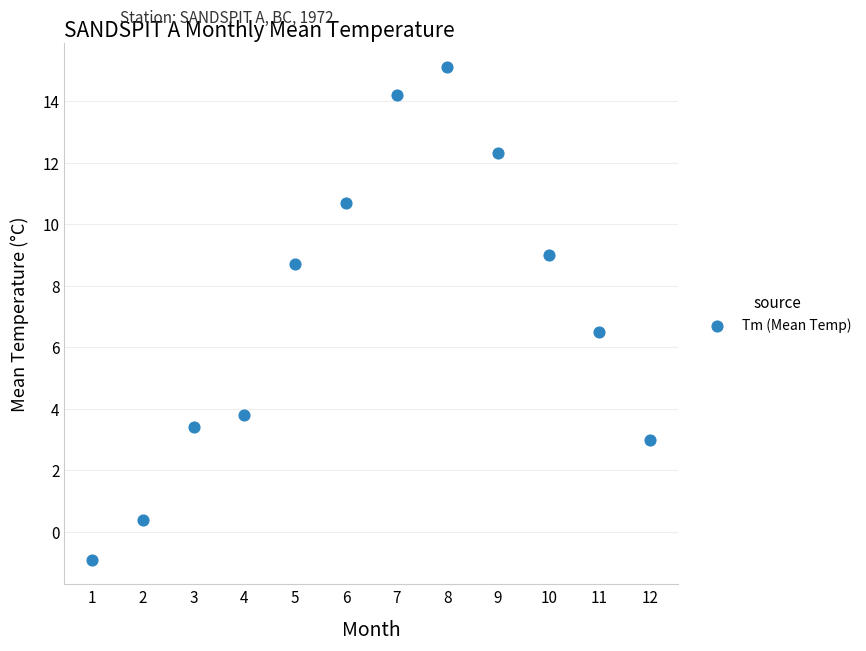

What is the range of Y values (max minus min)?

16.0